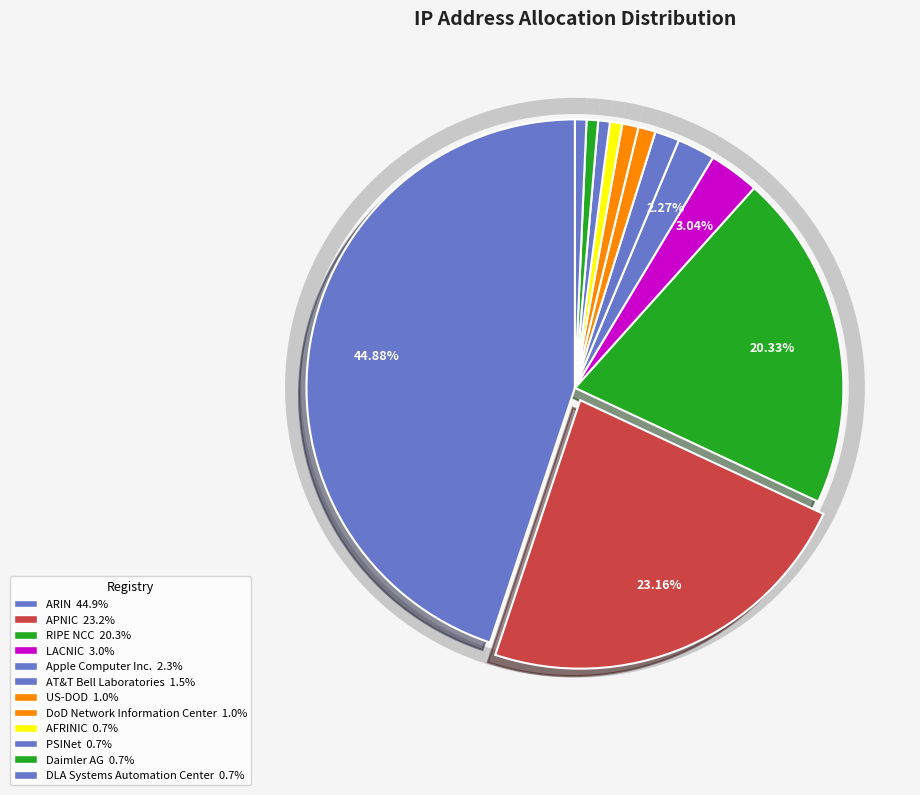

To the nearest percent, what is the combined percentage of PSINet and AFRINIC?

1%